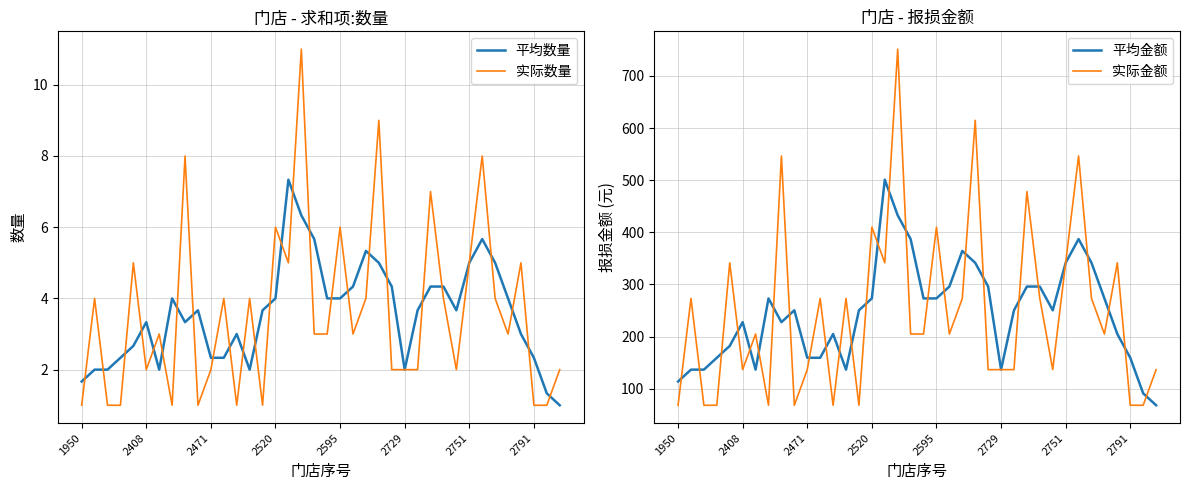

Reading left to right, list all the values displayed in this chart.

平均数量: 1.7	2.0	2.0	2.3	2.7	3.3	2.0	4.0	3.3	3.7	2.3	2.3	3.0	2.0	3.7	4.0	7.3	6.3	5.7	4.0	4.0	4.3	5.3	5.0	4.3	2.0	3.7	4.3	4.3	3.7	5.0	5.7	5.0	4.0	3.0	2.3	1.3	1.0
实际数量: 1.0	4.0	1.0	1.0	5.0	2.0	3.0	1.0	8.0	1.0	2.0	4.0	1.0	4.0	1.0	6.0	5.0	11.0	3.0	3.0	6.0	3.0	4.0	9.0	2.0	2.0	2.0	7.0	4.0	2.0	5.0	8.0	4.0	3.0	5.0	1.0	1.0	2.0
平均金额: 113.8	136.6	136.6	159.4	182.1	227.7	136.6	273.2	227.7	250.4	159.4	159.4	204.9	136.6	250.4	273.2	500.9	432.6	387.0	273.2	273.2	296.0	364.3	341.5	296.0	136.6	250.4	296.0	296.0	250.4	341.5	387.0	341.5	273.2	204.9	159.4	91.1	68.3
实际金额: 68.3	273.2	68.3	68.3	341.5	136.6	204.9	68.3	546.4	68.3	136.6	273.2	68.3	273.2	68.3	409.8	341.5	751.3	204.9	204.9	409.8	204.9	273.2	614.7	136.6	136.6	136.6	478.1	273.2	136.6	341.5	546.4	273.2	204.9	341.5	68.3	68.3	136.6